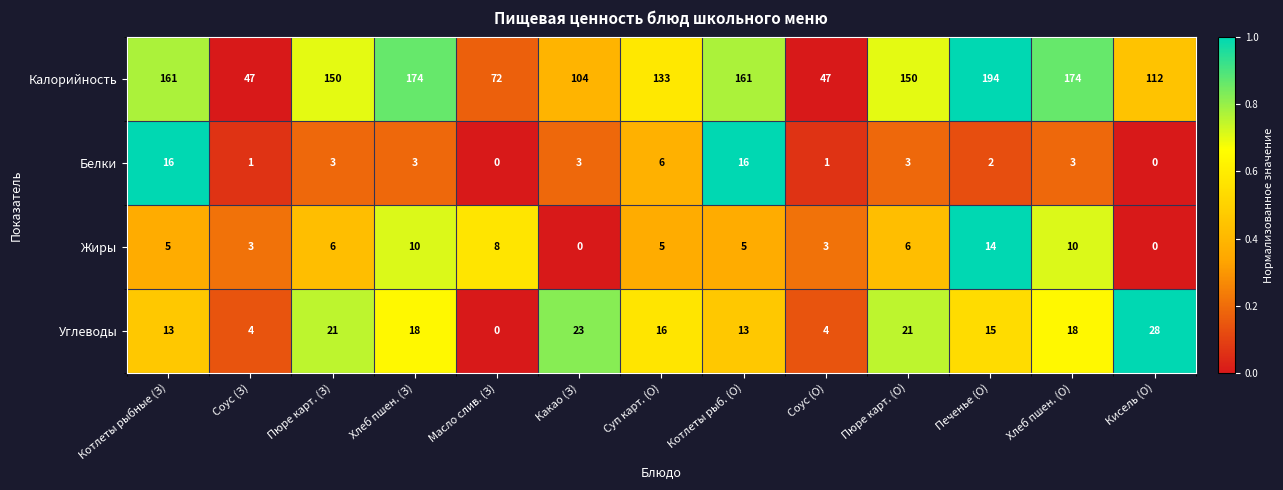

Which series has the largest range (max minus min)?

Калорийность